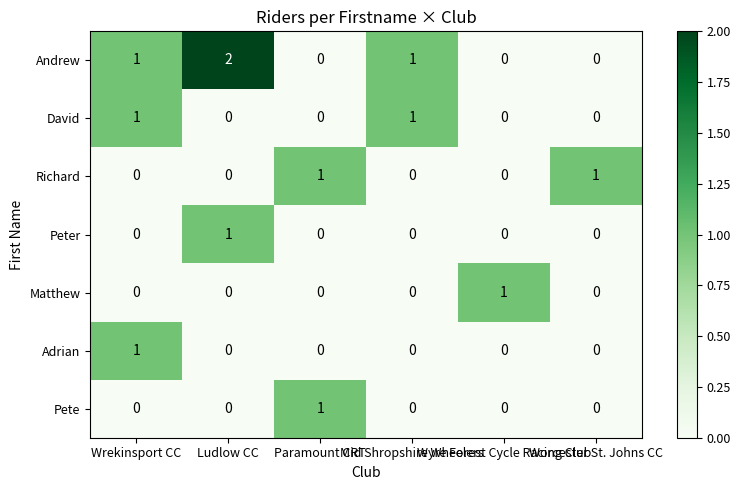

How many Matthew values are between 0 and 1?

6